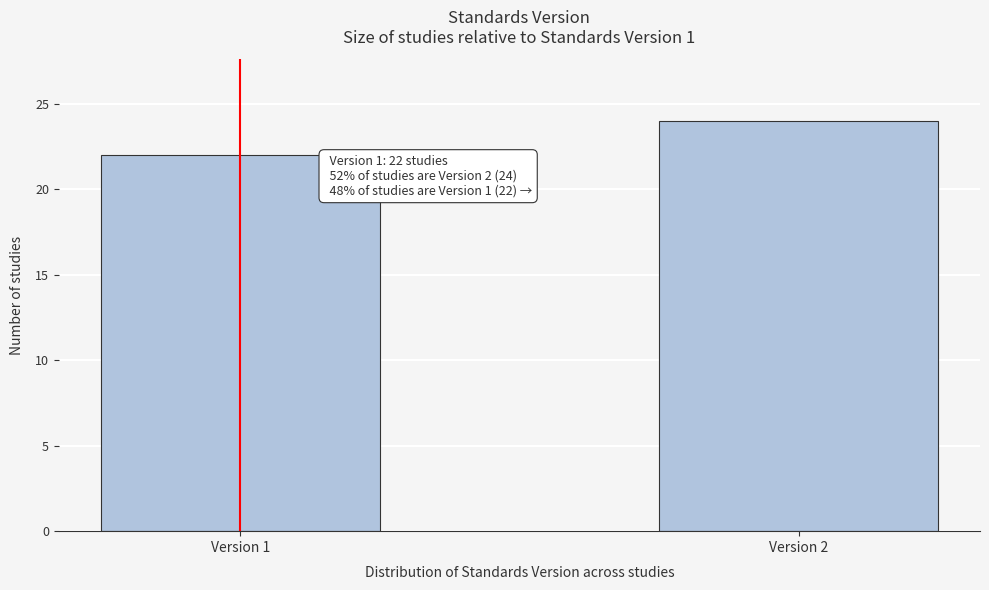

Reading left to right, extract all data points from this chart.

22	24